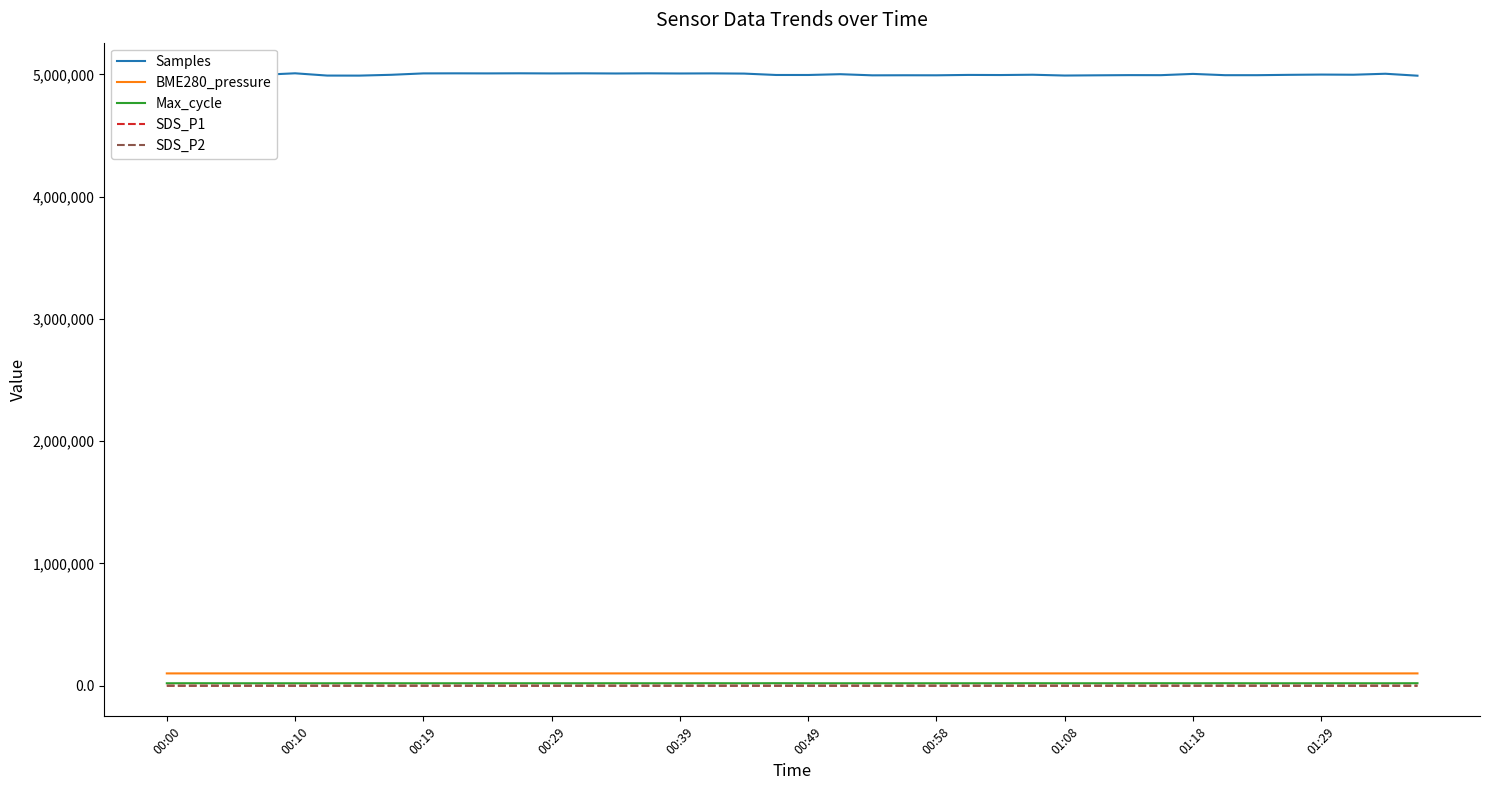

True or false: BME280_pressure and Max_cycle cross at least once.

False